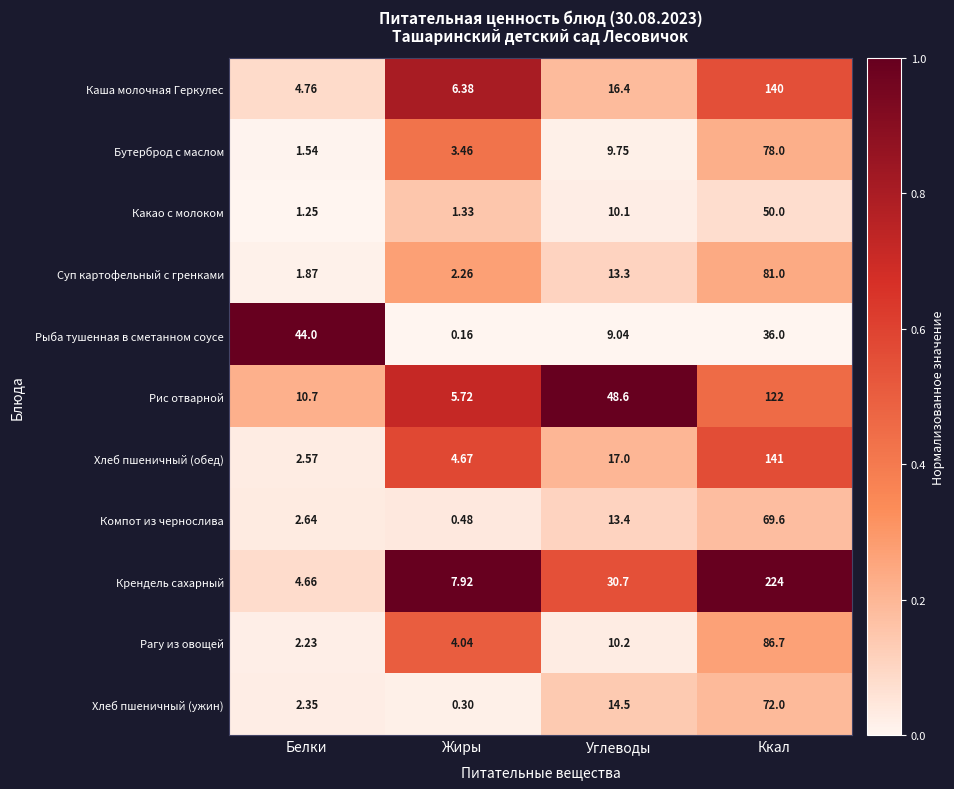

Where does the Рис отварной series first go above 48?

Углеводы